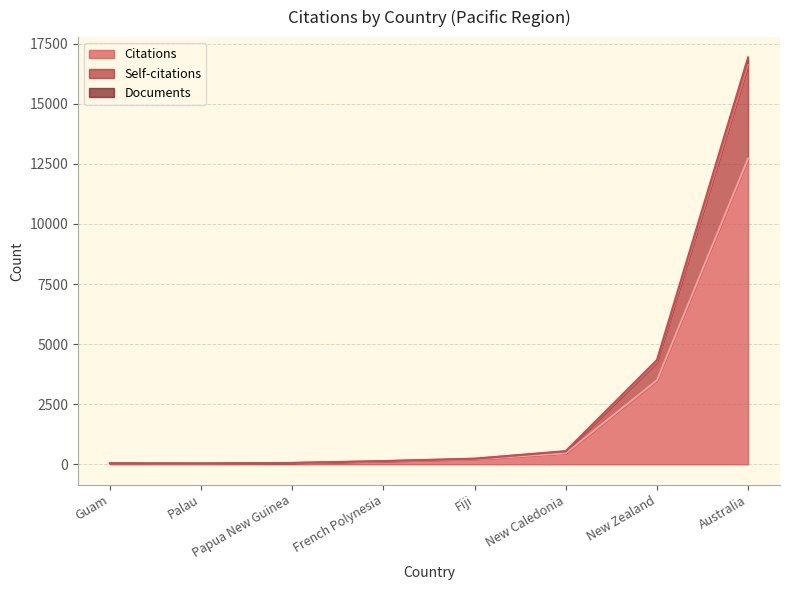

Reading left to right, transcribe all the data shown in this chart.

Citations: Guam=37	Palau=32	Papua New Guinea=51	French Polynesia=120	Fiji=209	New Caledonia=458	New Zealand=3493	Australia=12717
Self-citations: Guam=41	Palau=35	Papua New Guinea=55	French Polynesia=130	Fiji=229	New Caledonia=535	New Zealand=4253	Australia=16618
Documents: Guam=42	Palau=36	Papua New Guinea=57	French Polynesia=134	Fiji=234	New Caledonia=547	New Zealand=4335	Australia=16925